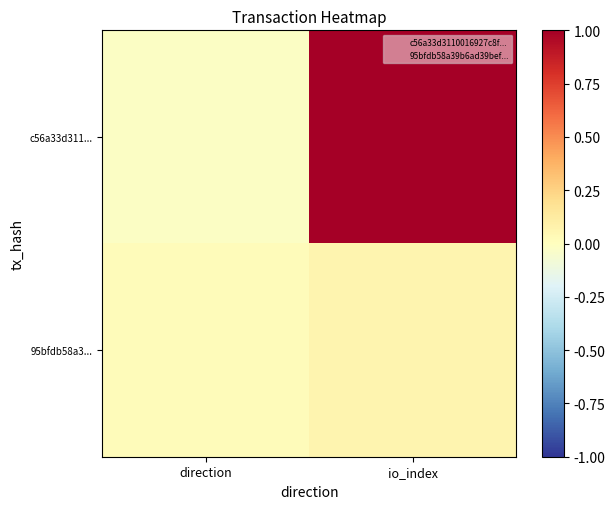

Which has a higher value, direction or io_index?

io_index